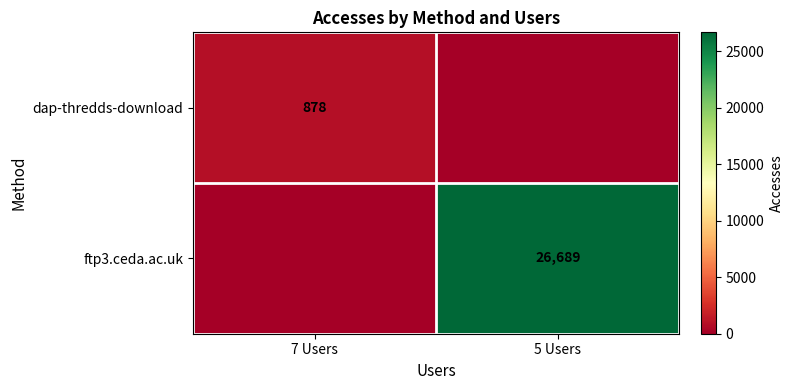

The value of ftp3.ceda.ac.uk at 5 Users is 17812. True or false?

False